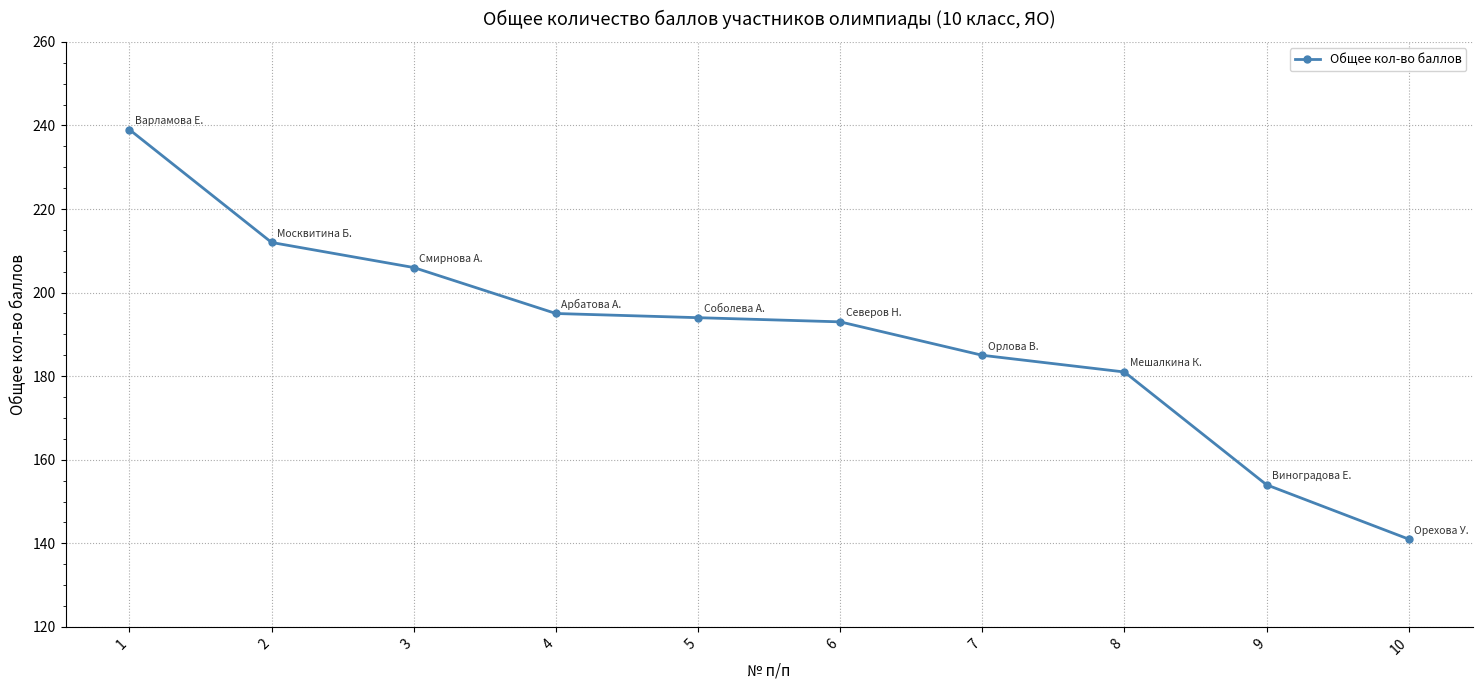

Reading left to right, what are all the values shown in this chart?

239	212	206	195	194	193	185	181	154	141